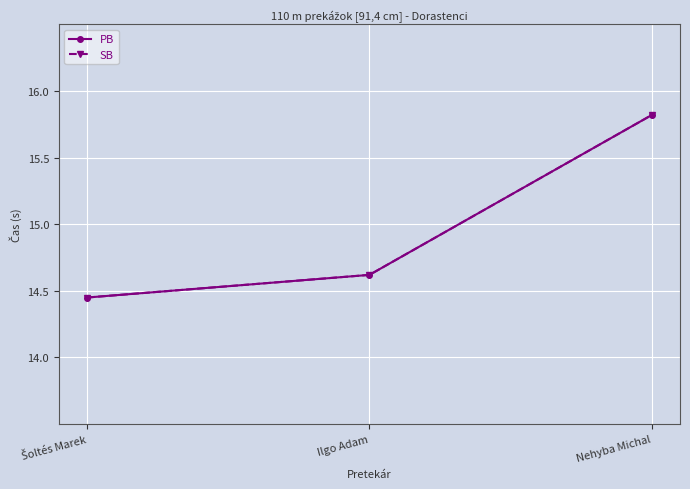

Which series has the largest total across all categories?

PB